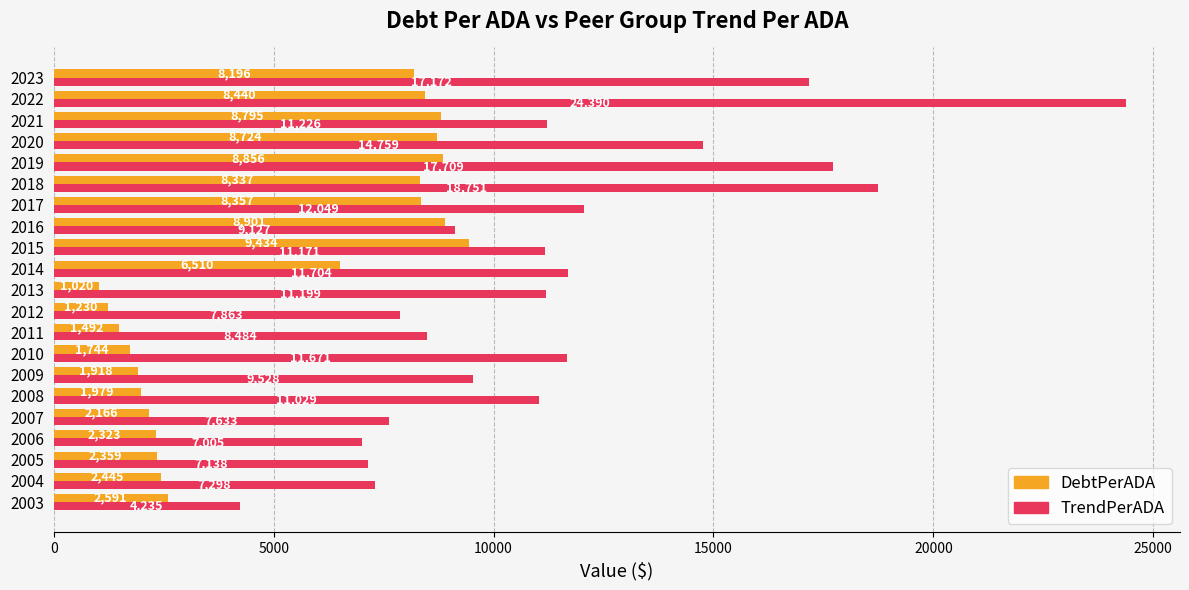

The TrendPerADA series shows 17709.1 at 2019. True or false?

True